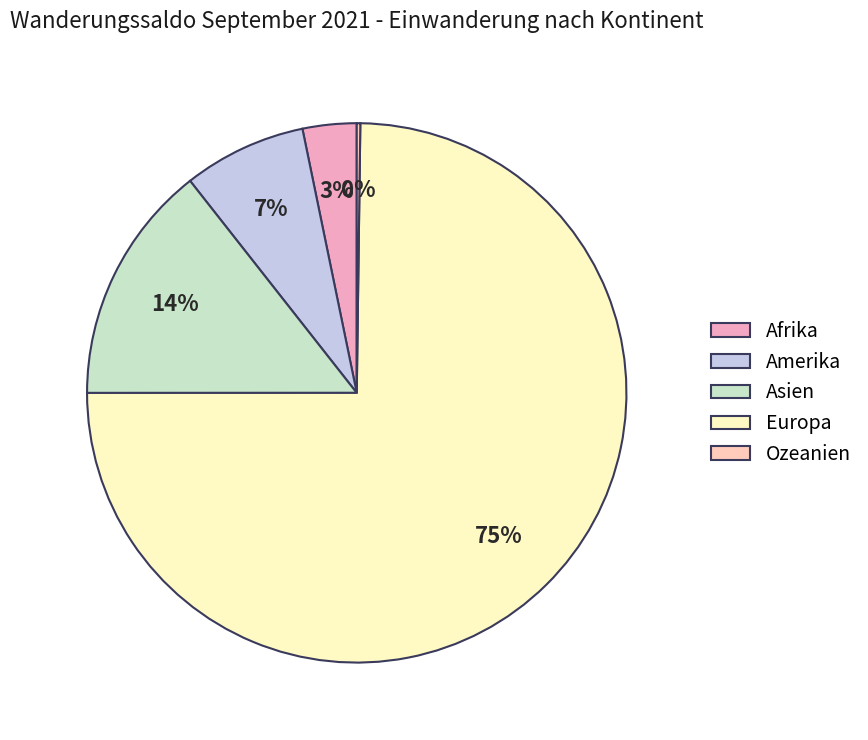

Combined, do Afrika and Asien account for over 50%?

No